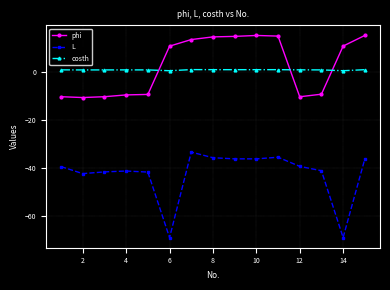

What is the smallest value displayed?

-69.0